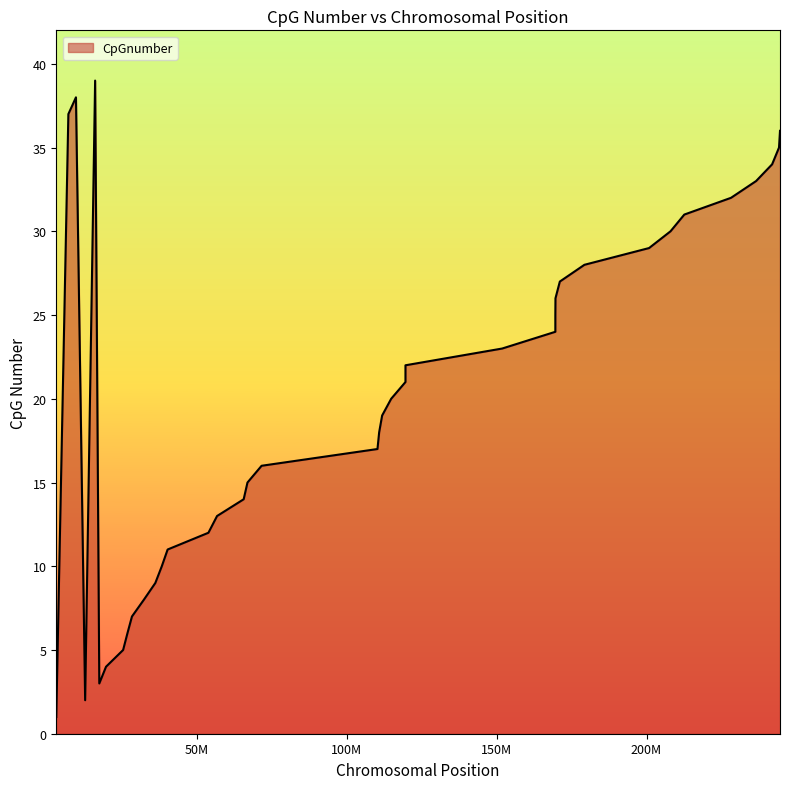

True or false: the data shows 8 at 16.

False